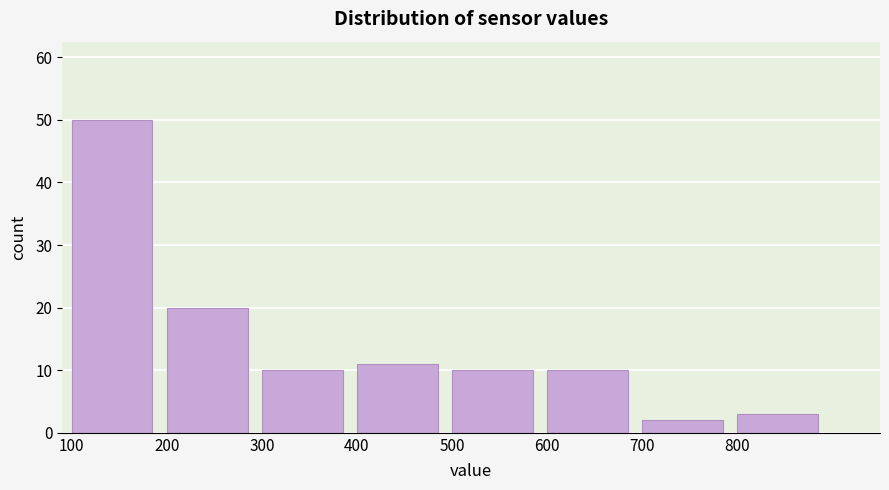

Reading left to right, transcribe this chart: for each bar, give the range it covers on the x-axis and its height. The values are not printed on the chart, so give them approximately, as read against the axis.

100 to 200: 50
200 to 300: 20
300 to 400: 10
400 to 500: 11
500 to 600: 10
600 to 700: 10
700 to 800: 2
800 to 900: 3